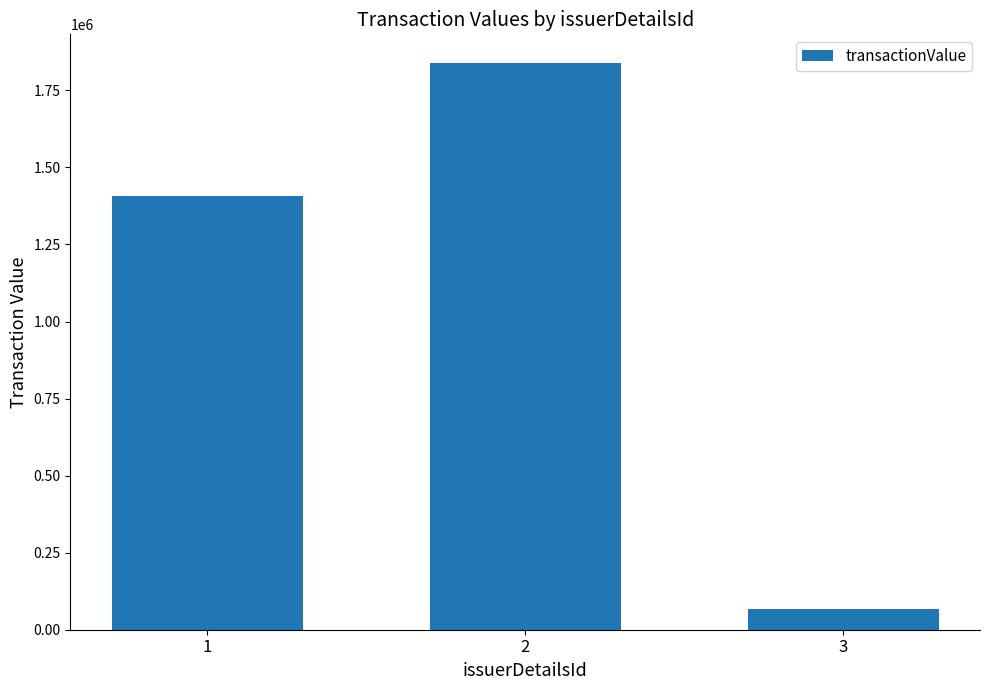

Is it true that the value at 1 is 536581?

False